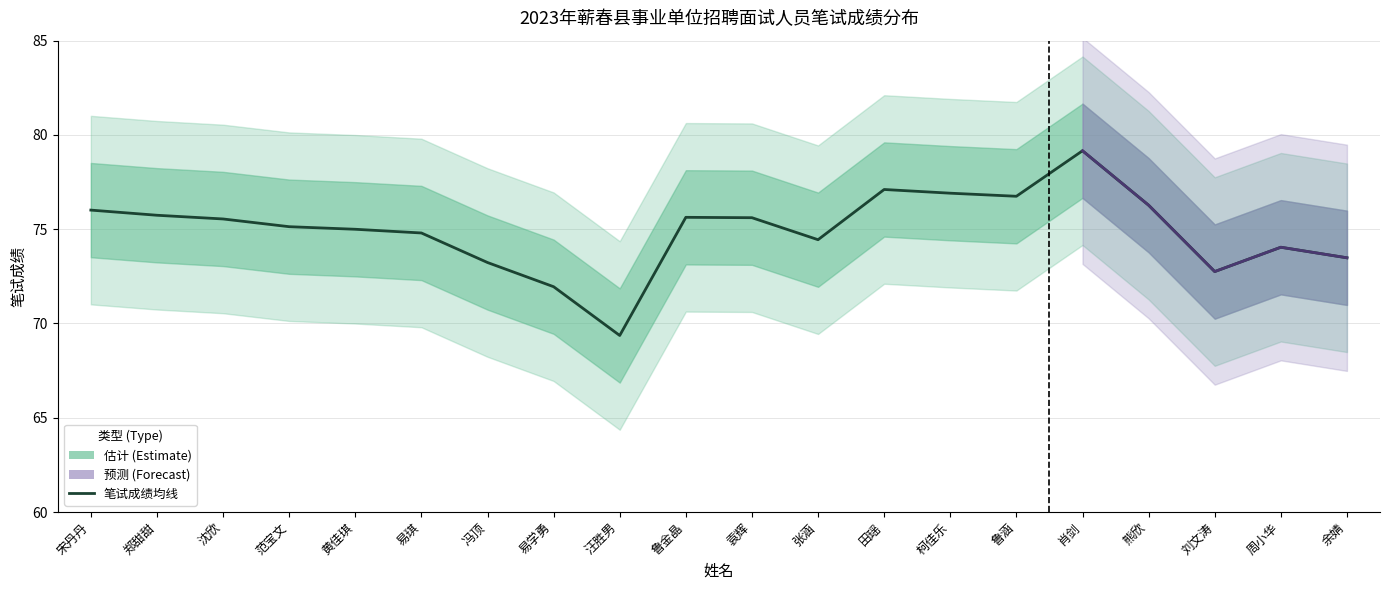

What position from the right is 鲁涵?

6